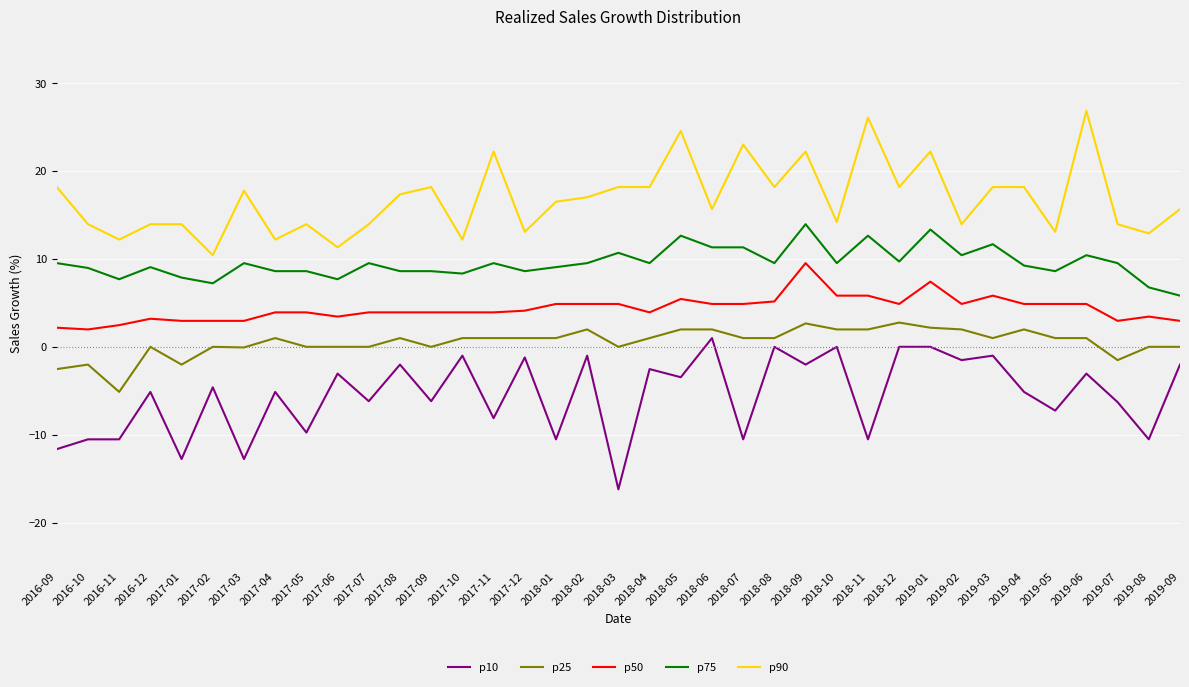

True or false: p25 and p75 intersect in this chart.

False